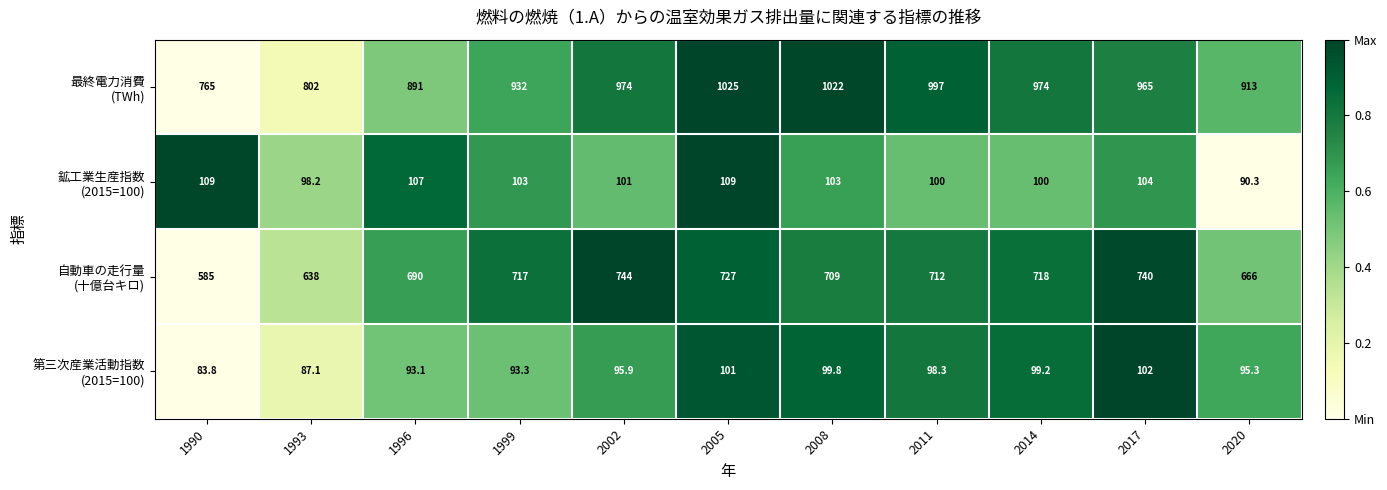

What is the smallest value displayed?

83.8